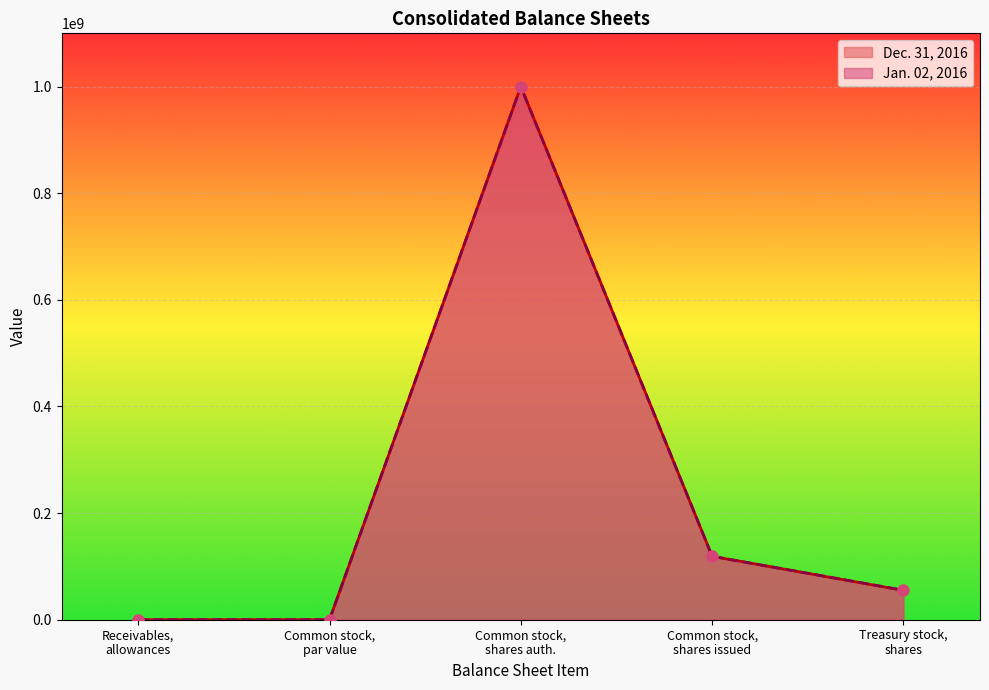

What are all the series names shown in the legend?

Dec. 31, 2016, Jan. 02, 2016